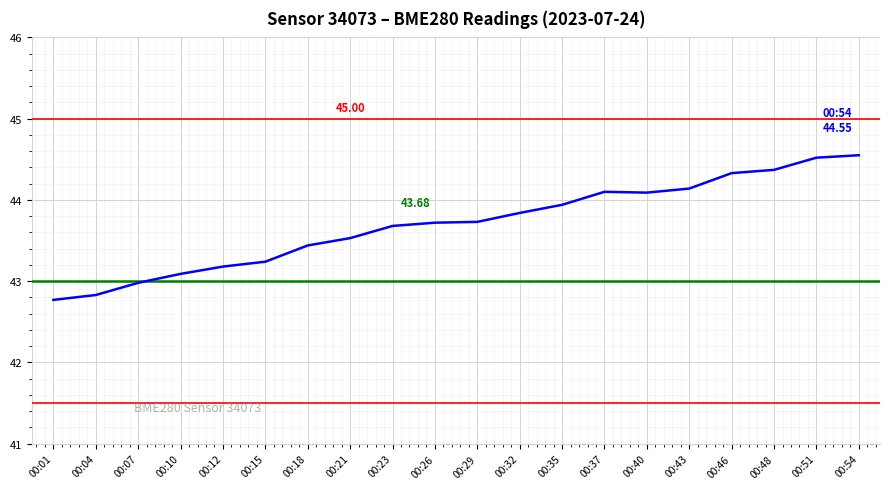

How many distinct data groups are displayed?

1